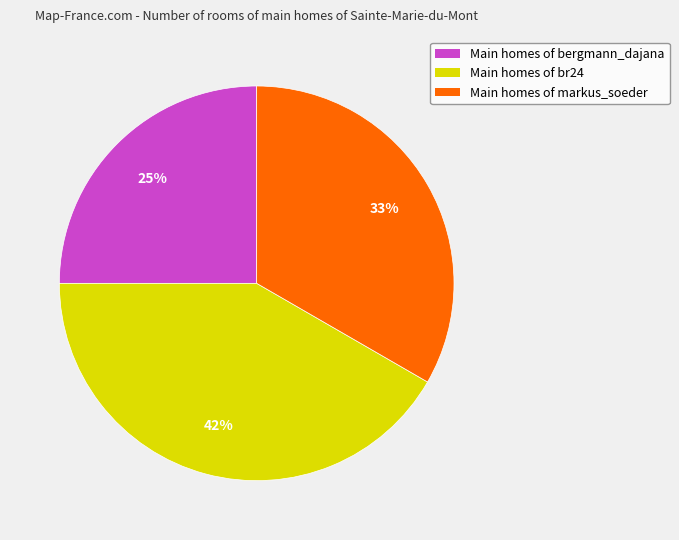

To the nearest percent, what is the difference between the largest and smallest slice percentages?

17%